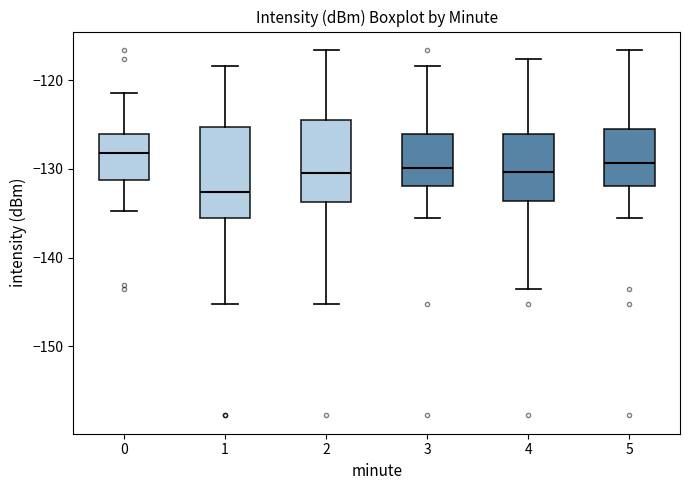

Reading left to right, transcribe this box plot: for each box, give where its median line is, the range the box spans, and where its two whiskers end, as read against the y-axis. The values are not printed on the chart, so give them approximately, as read against the axis.

0: median -128, box -131 to -126, whiskers -135 to -121
1: median -133, box -136 to -125, whiskers -145 to -118
2: median -130, box -134 to -124, whiskers -145 to -117
3: median -130, box -132 to -126, whiskers -136 to -118
4: median -130, box -134 to -126, whiskers -144 to -118
5: median -129, box -132 to -125, whiskers -136 to -117